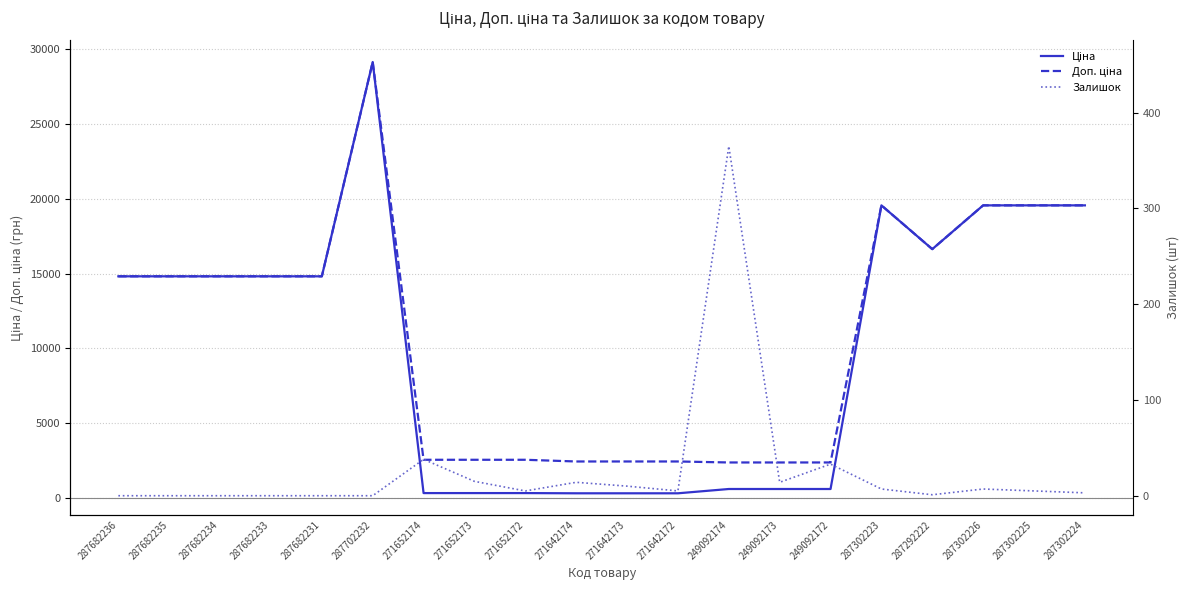

True or false: Ціна has a value of 21334.3 at 287682235.

False